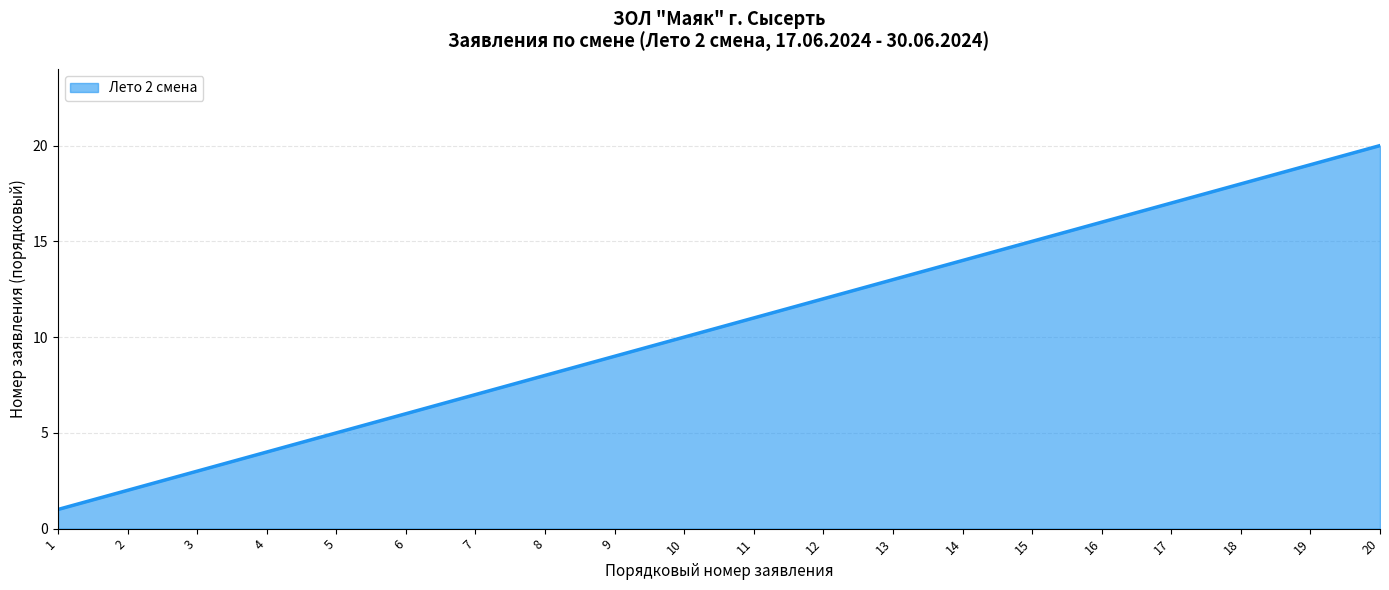

What is the minimum value shown in the chart?

1